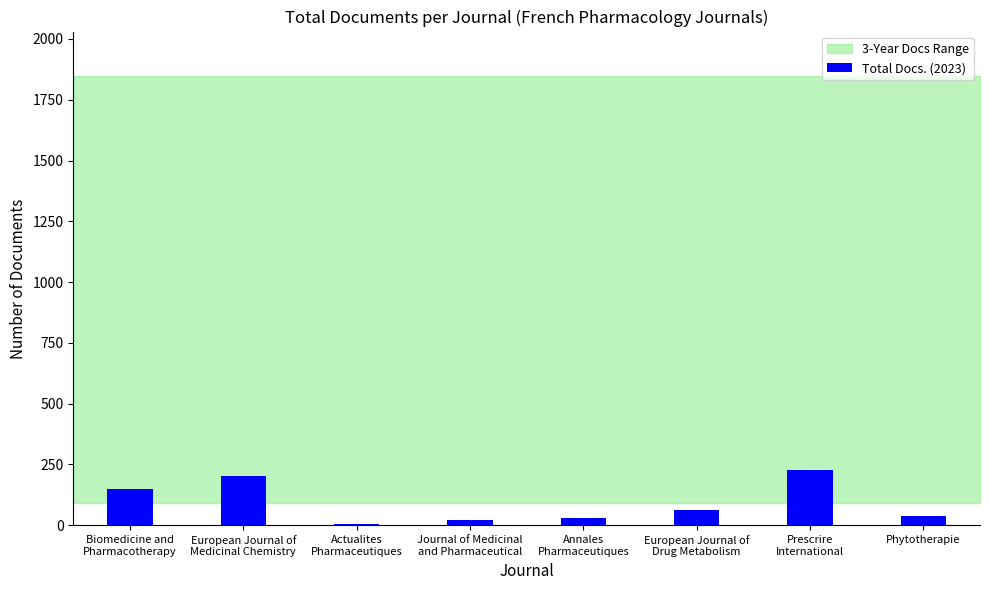

What is the maximum value shown in the chart?

226